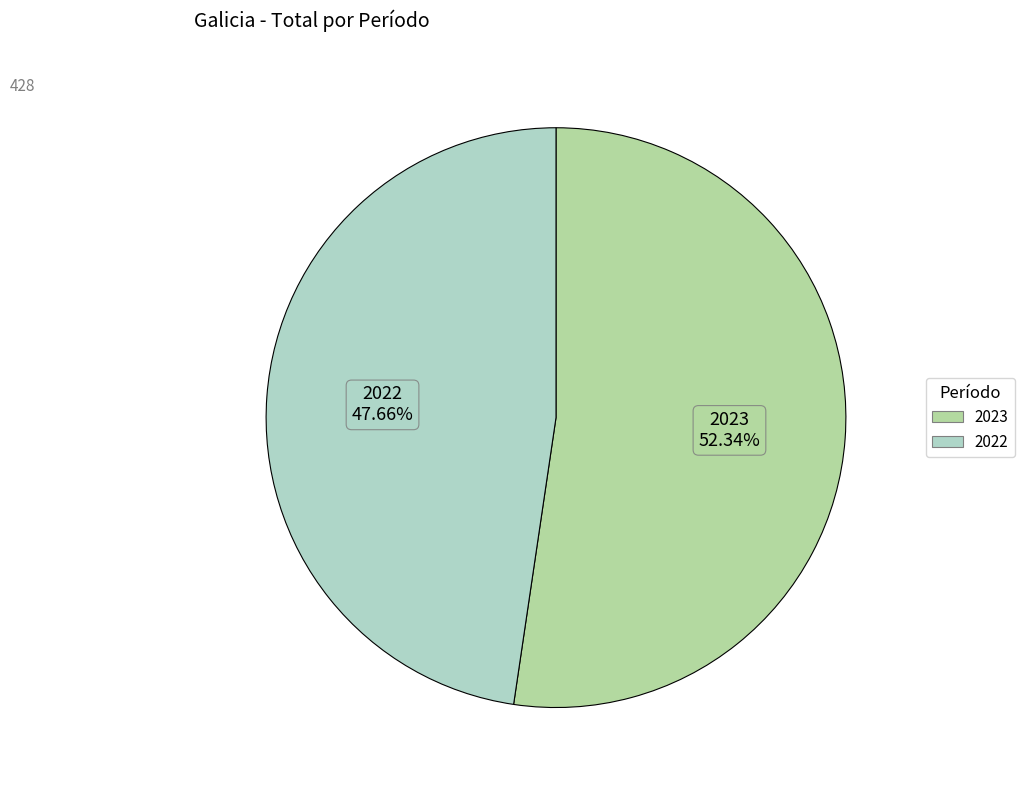

To the nearest percent, what is the difference between the 2022 and 2023 slice percentages?

5%